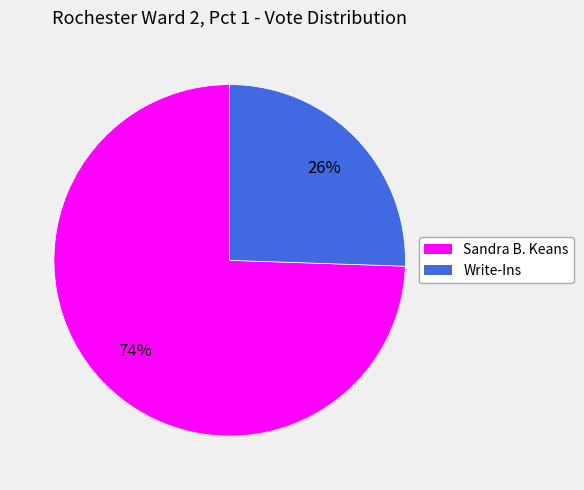

Between Sandra B. Keans and Write-Ins, which is larger?

Sandra B. Keans